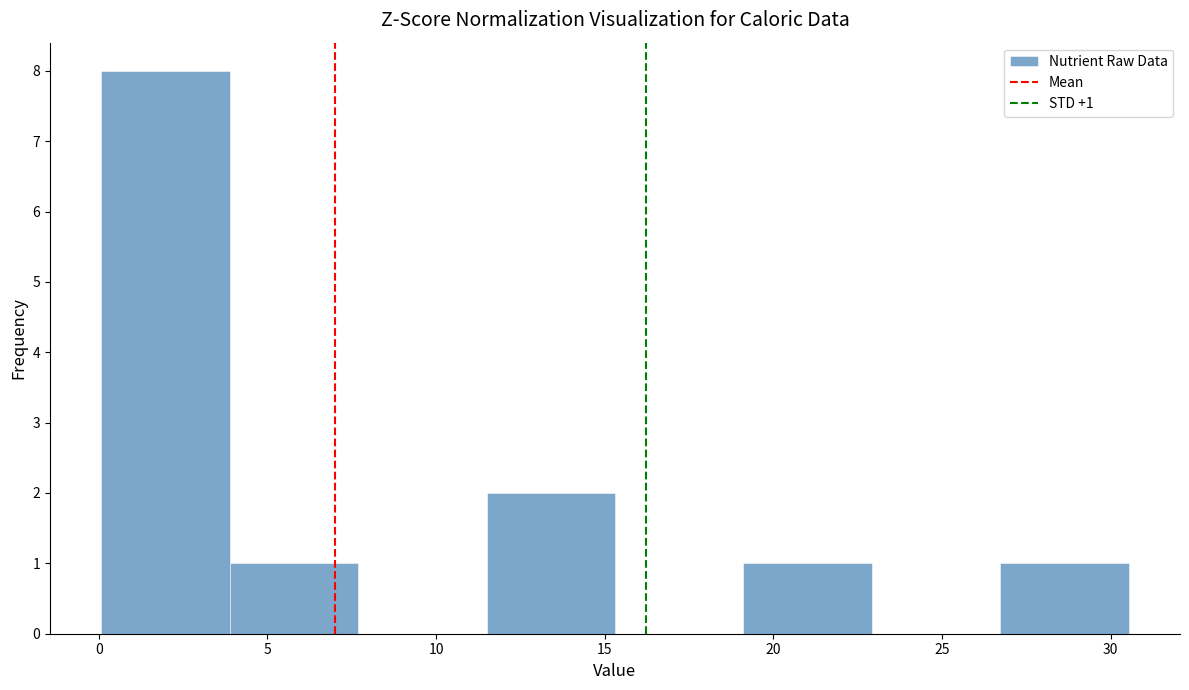

Which range on the x-axis has the tallest bar?

0.0 to 4.0